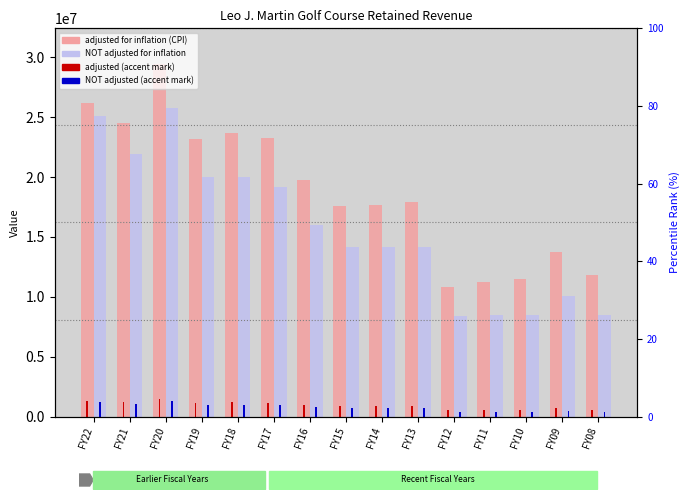

Does the chart contain stacked bars?

No